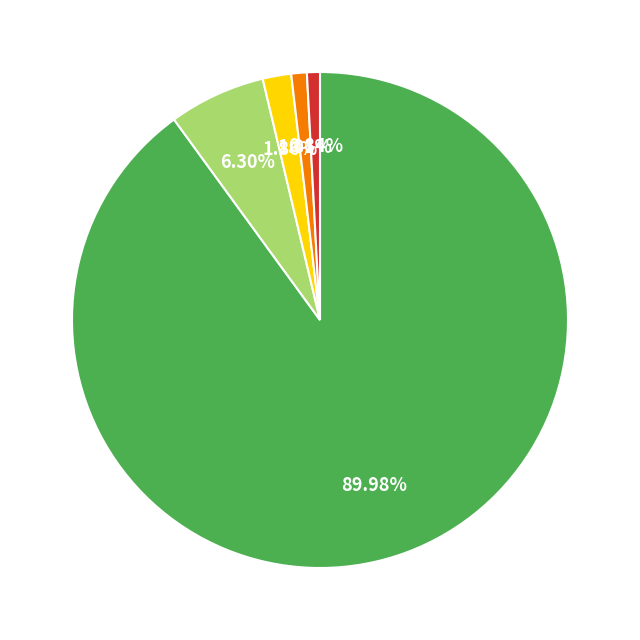

Does any single category account for the majority?

Yes